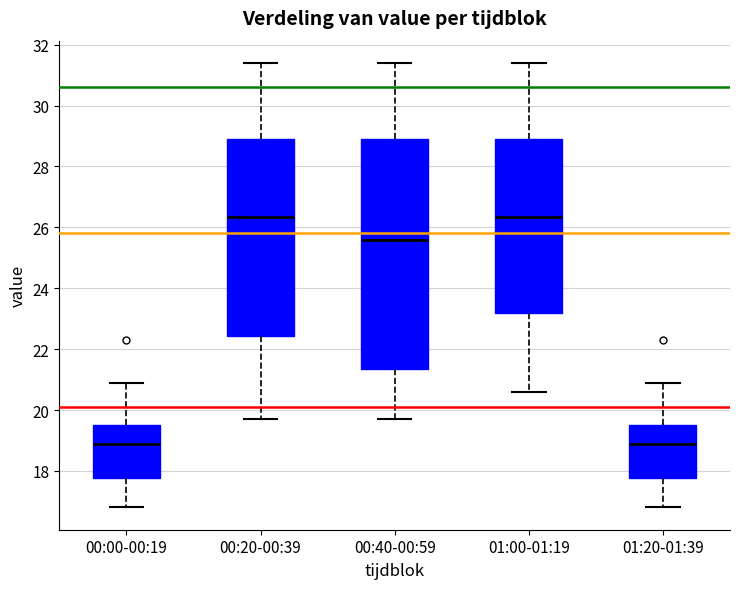

Reading left to right, read every box against the y-axis: the position of its median line, the range the box covers, and the ends of its whiskers. The values are not printed on the chart, so give them approximately, as read against the axis.

00:00-00:19: median 19.0, box 17.8 to 19.6, whiskers 16.8 to 21.0
00:20-00:39: median 26.4, box 22.4 to 29.0, whiskers 19.8 to 31.4
00:40-00:59: median 25.6, box 21.4 to 29.0, whiskers 19.8 to 31.4
01:00-01:19: median 26.4, box 23.2 to 29.0, whiskers 20.6 to 31.4
01:20-01:39: median 19.0, box 17.8 to 19.6, whiskers 16.8 to 21.0